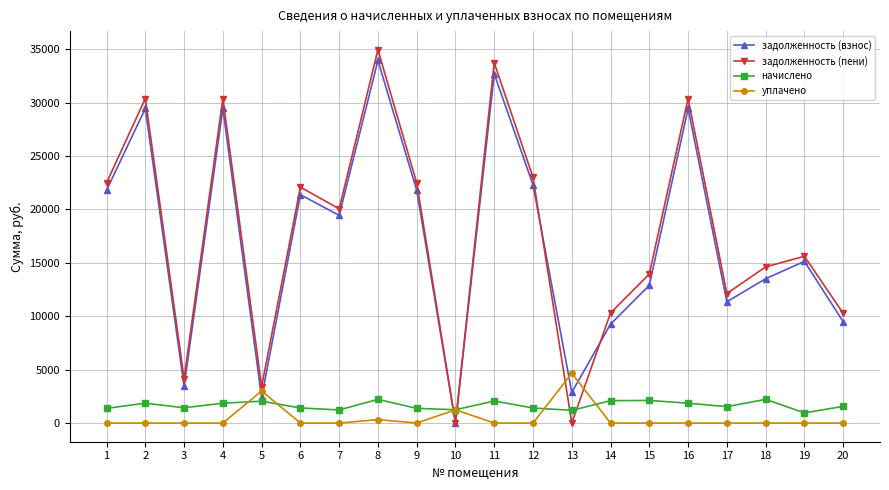

After their last crossing, which series has the higher values: уплачено or задолженность (взнос)?

задолженность (взнос)